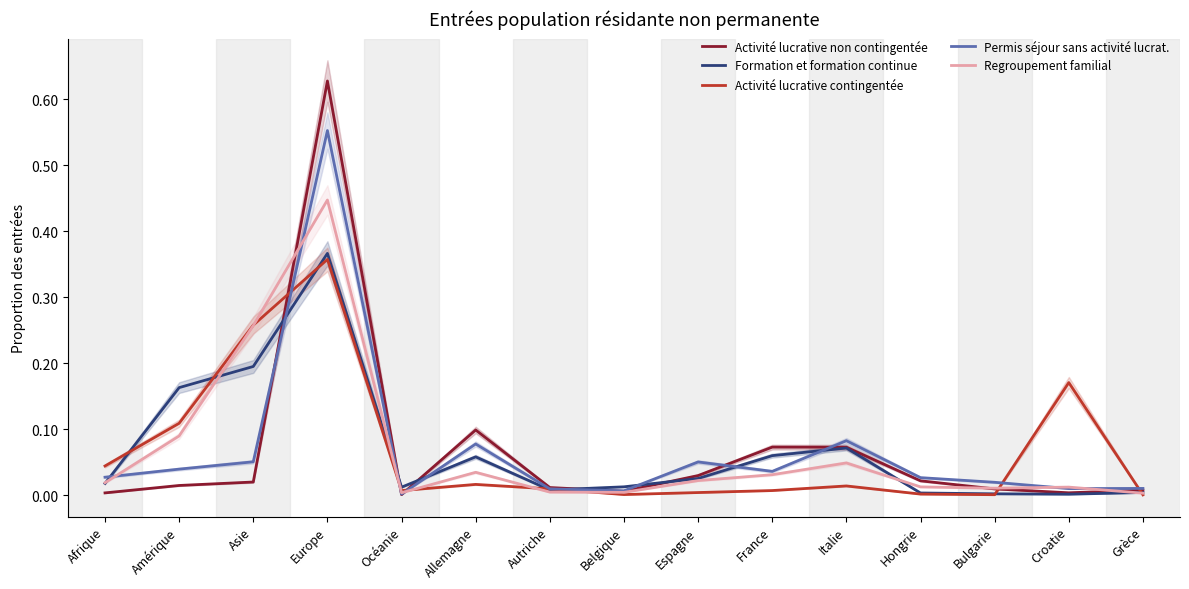

At which category does Activité lucrative contingentée reach its first local peak?

Europe